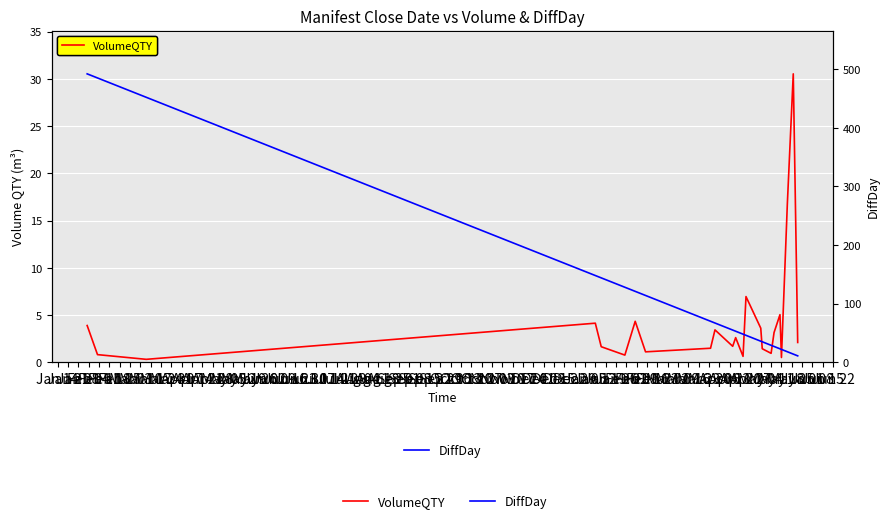

What is the total value across all series at May 12?

30.2